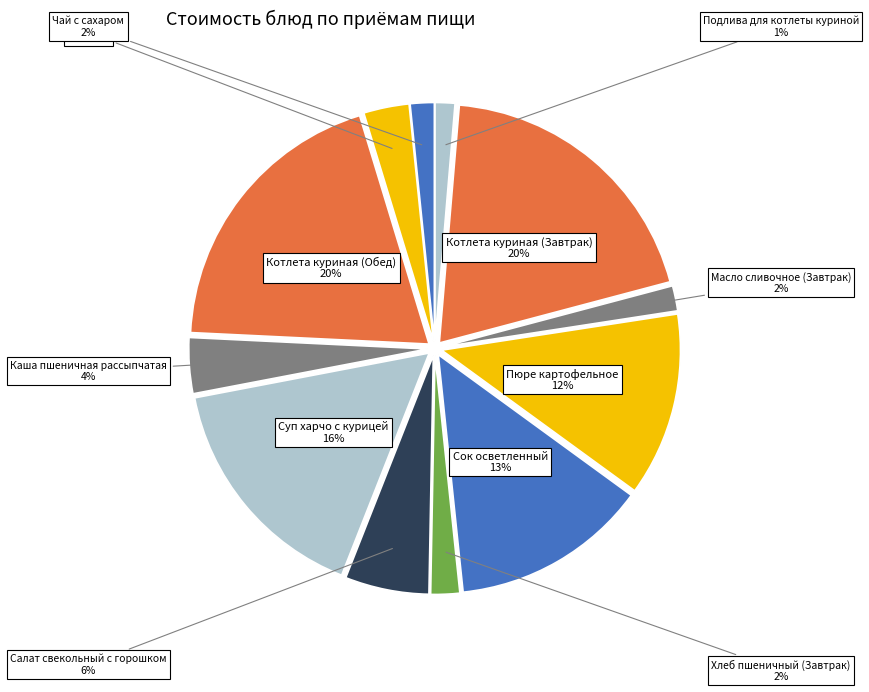

To the nearest percent, what is the average slice percentage?

8%